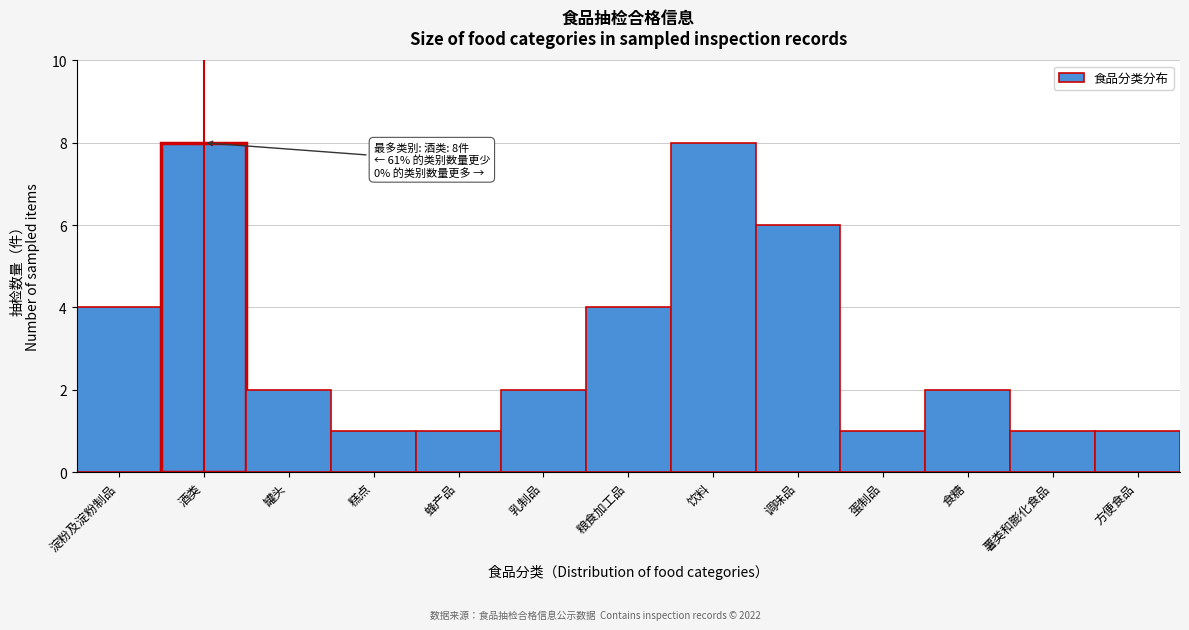

Reading right to left, transcribe all the data shown in this chart.

方便食品=1	薯类和膨化食品=1	食糖=2	蛋制品=1	调味品=6	饮料=8	粮食加工品=4	乳制品=2	蜂产品=1	糕点=1	罐头=2	酒类=8	淀粉及淀粉制品=4